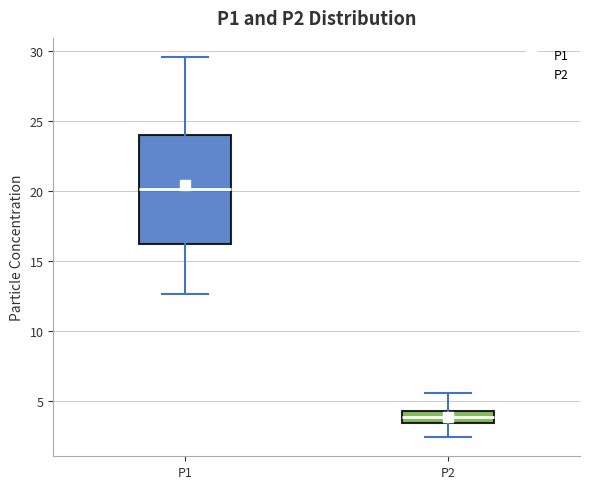

Reading left to right, transcribe this box plot: for each box, give where its median line is, the range the box spans, and where its two whiskers end, as read against the y-axis. The values are not printed on the chart, so give them approximately, as read against the axis.

P1: median 20.0, box 16.0 to 24.0, whiskers 12.5 to 29.5
P2: median 4.0, box 3.5 to 4.5, whiskers 2.5 to 5.5